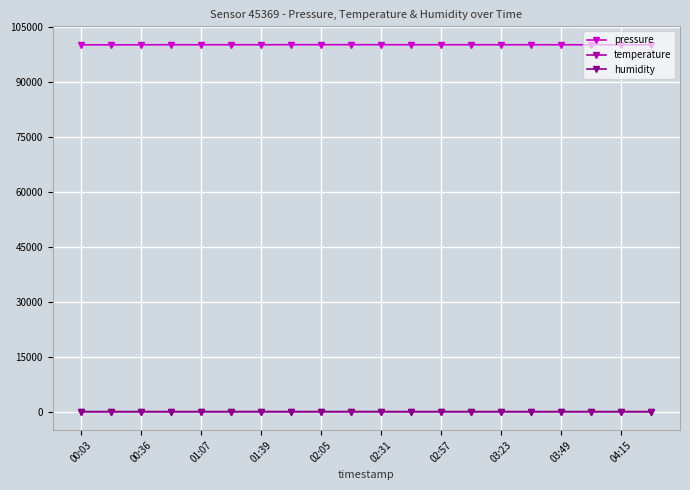

What is the value of the pressure point at the 9th from the left?

100208.4